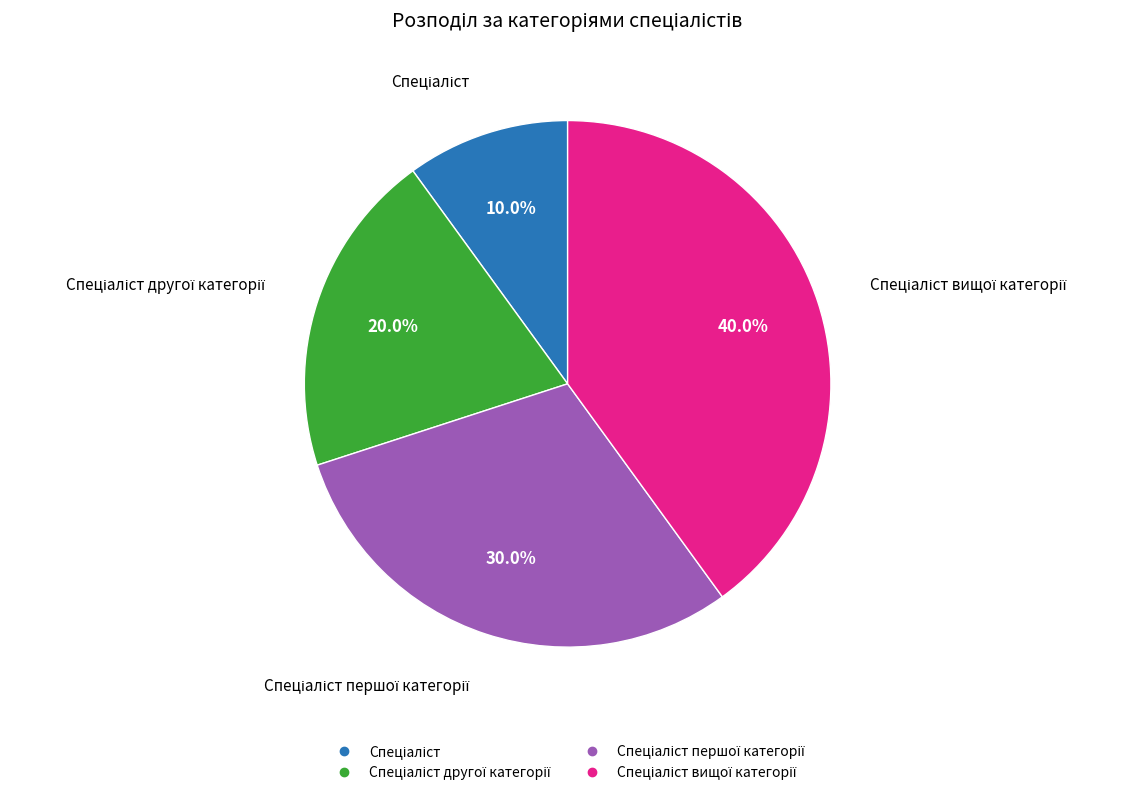

Does any single category account for the majority?

No